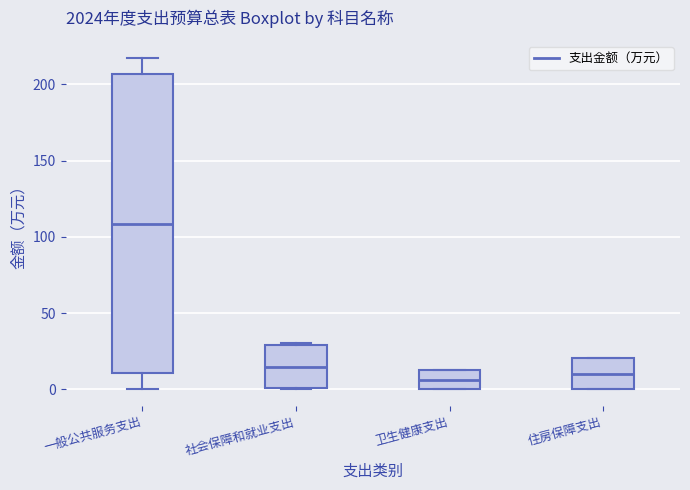

Where does the upper whisker of the box for 一般公共服务支出 end on the y-axis? The values are not printed on the chart, so give them approximately, as read against the axis.

215